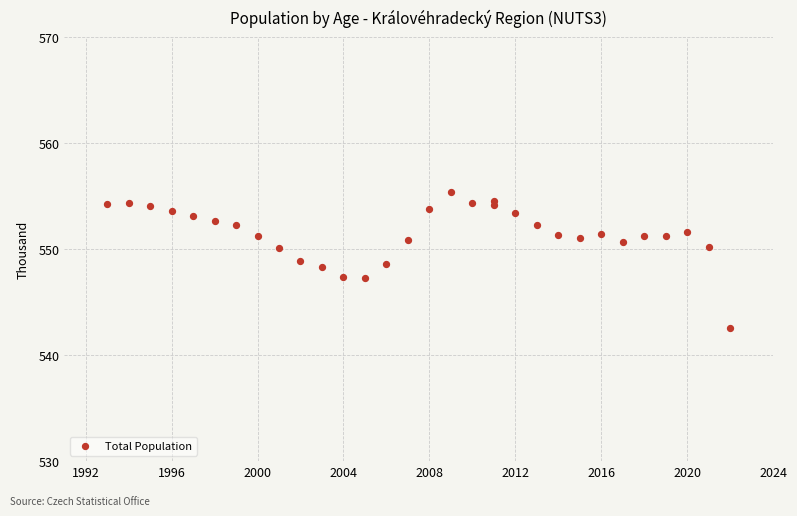

What is the range of Y values (max minus min)?

12.8